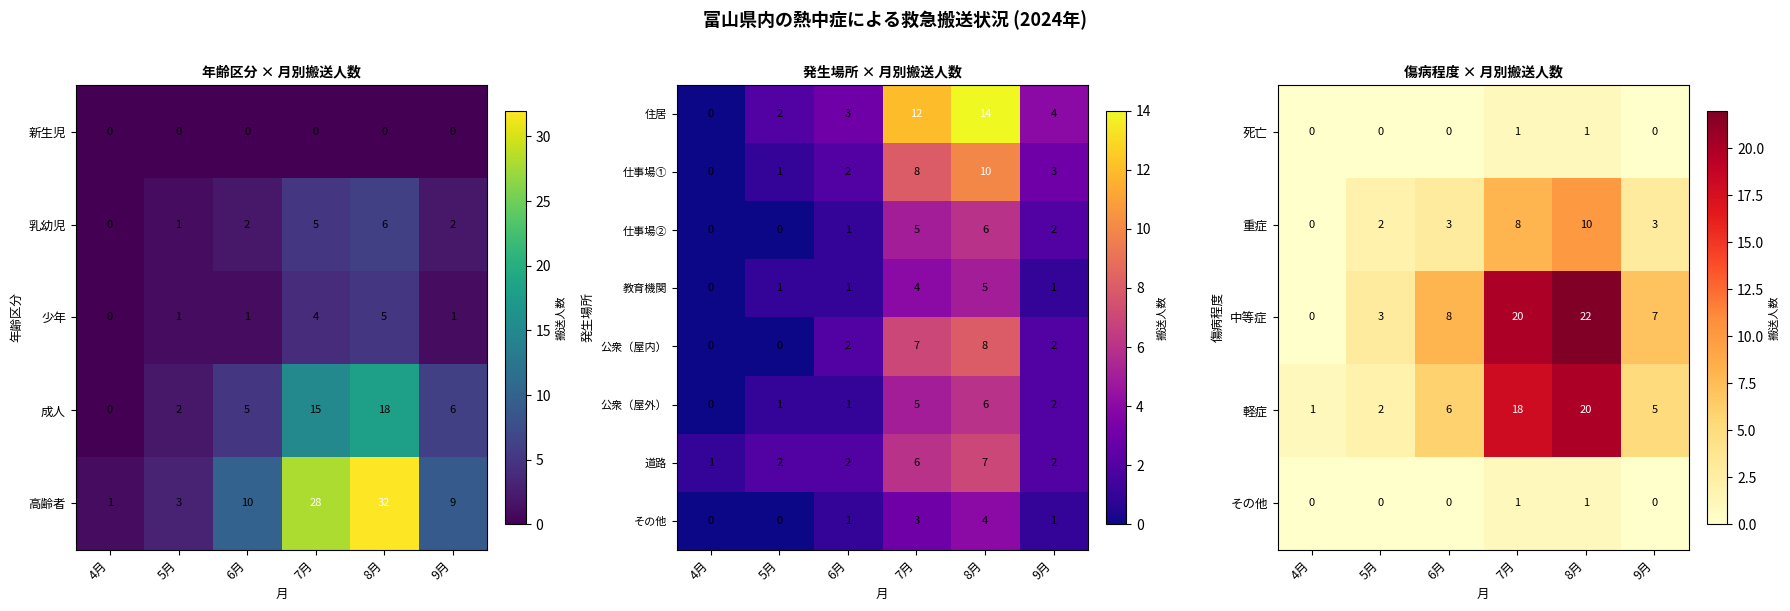

Is it true that 軽症 equals 8 at 6月?

False